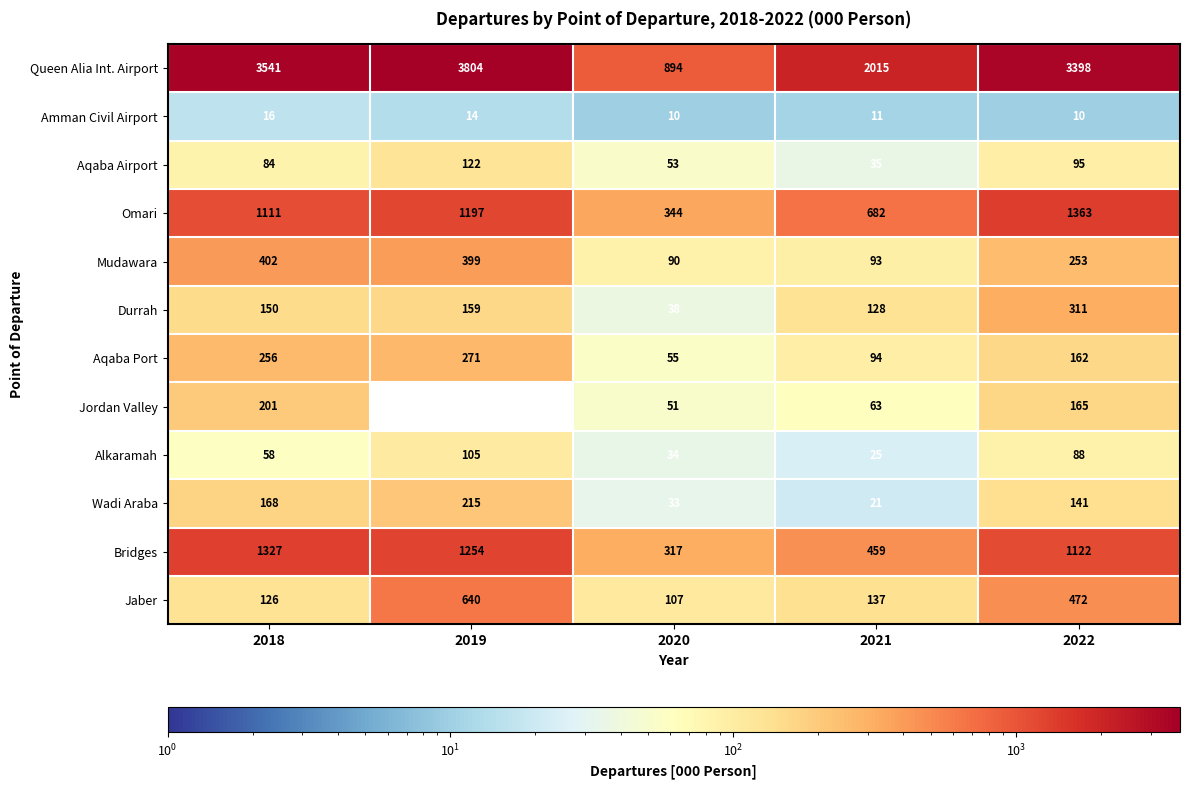

The value of Aqaba Airport at 2018 is 84. True or false?

True